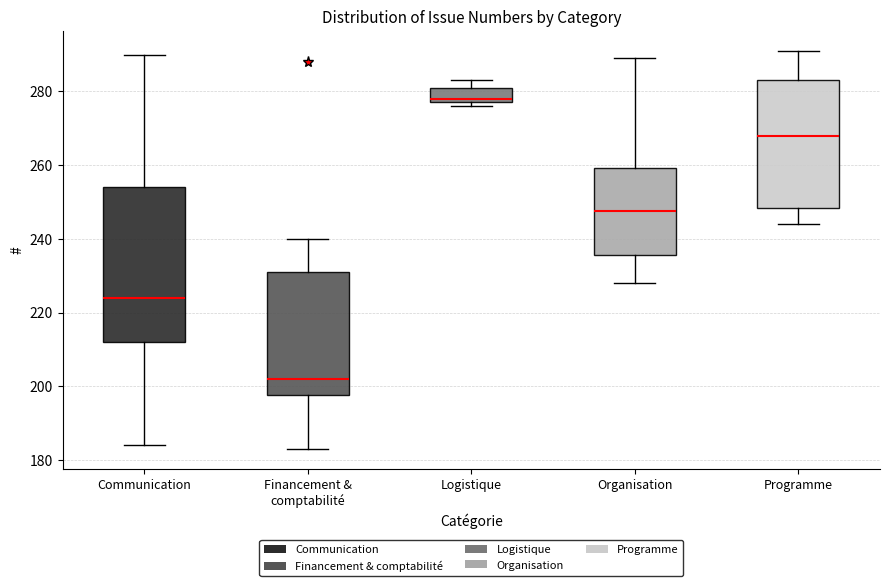

Reading left to right, transcribe this box plot: for each box, give where its median line is, the range the box spans, and where its two whiskers end, as read against the y-axis. The values are not printed on the chart, so give them approximately, as read against the axis.

Communication: median 224, box 212 to 254, whiskers 184 to 290
Financement & comptabilité: median 202, box 198 to 232, whiskers 184 to 240
Logistique: median 278 (just above the box's lower edge), box 278 to 282, whiskers 276 to 284
Organisation: median 248, box 236 to 260, whiskers 228 to 290
Programme: median 268, box 248 to 284, whiskers 244 to 292